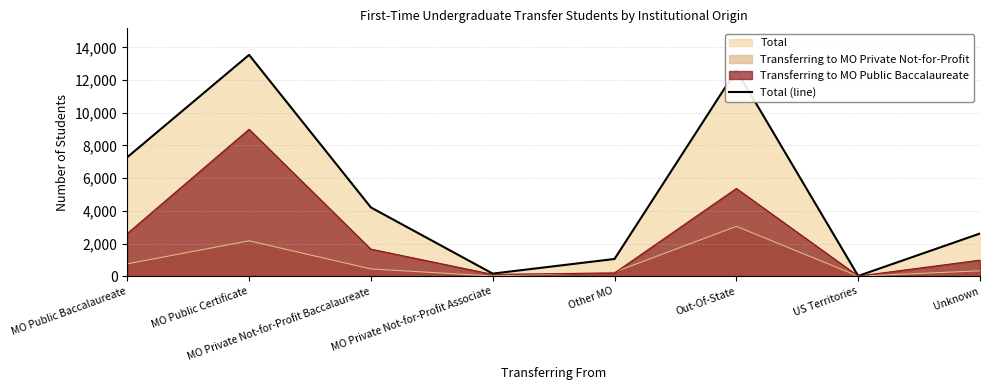

What is the sum of the values at US Territories and MO Public Certificate?

13560